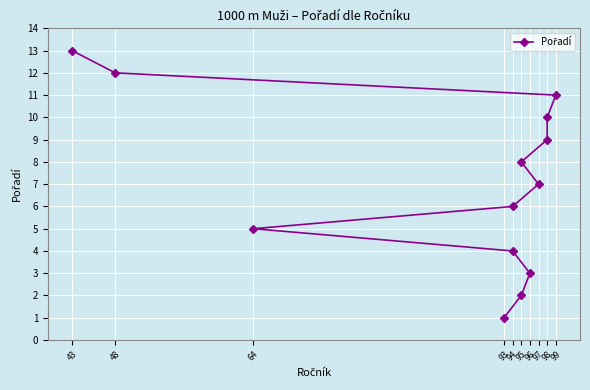

What is the average value?

7